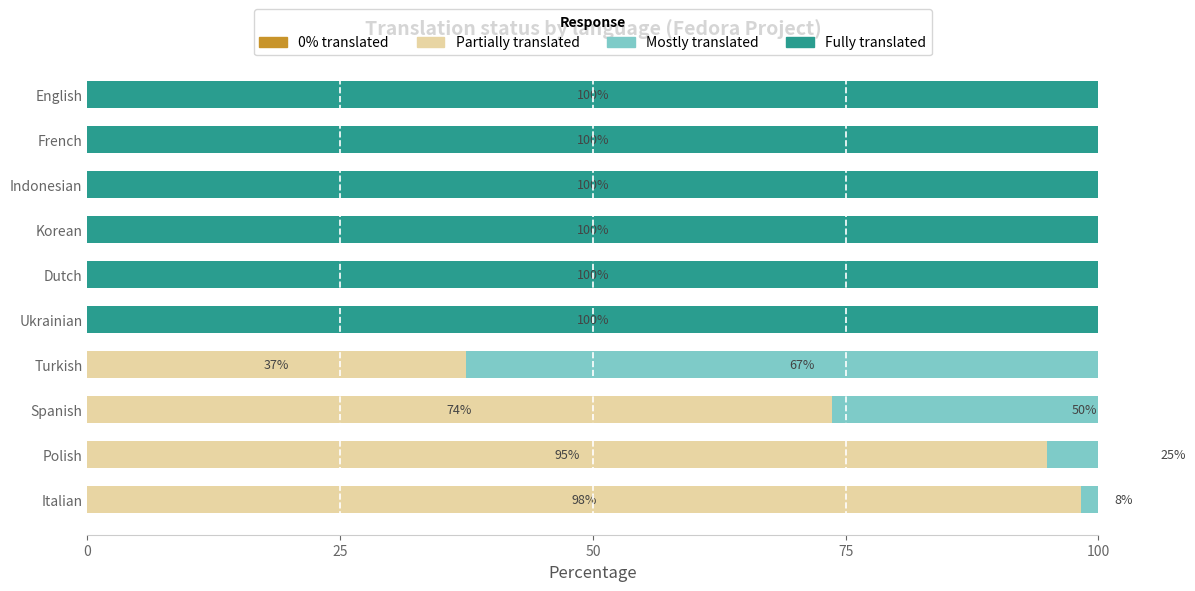

What are all the series names shown in the legend?

0% translated, Partially translated, Mostly translated, Fully translated